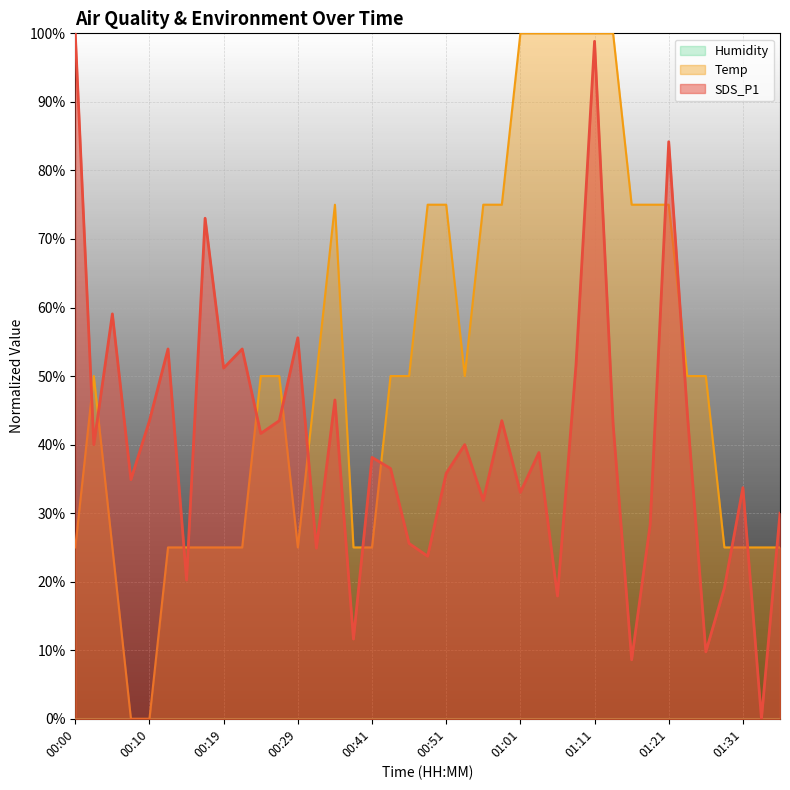

Where is SDS_P1 nearest to the value 50?

00:19